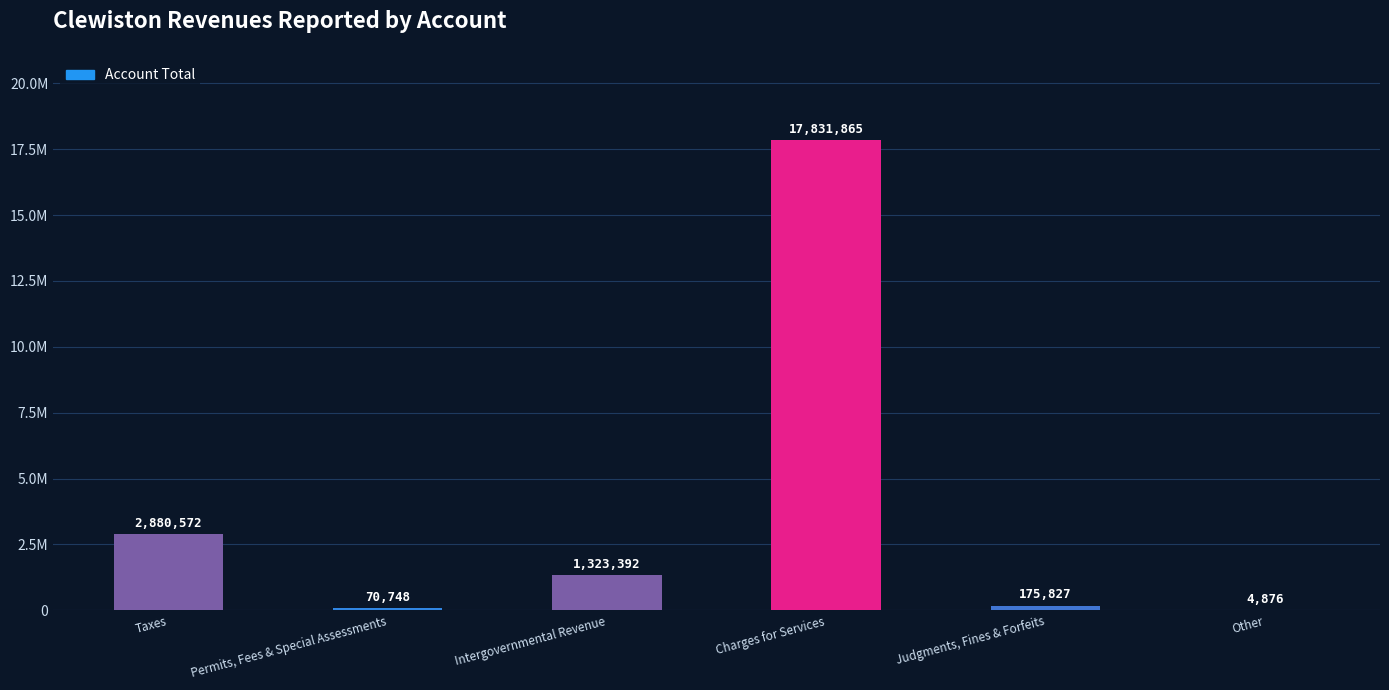

The value at Taxes is 2880572. True or false?

True